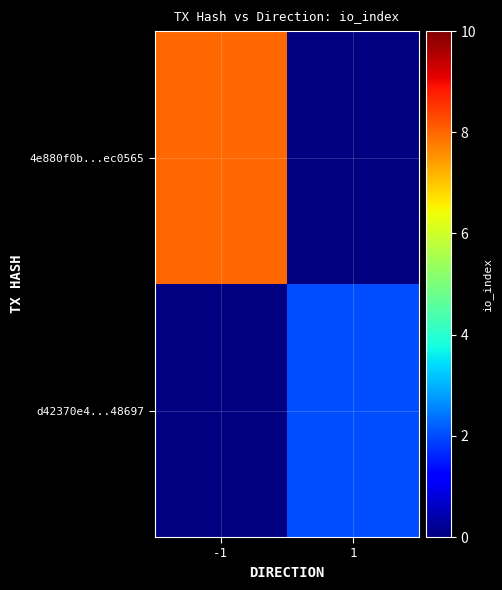

Which has a higher value, -1 or 1?

1